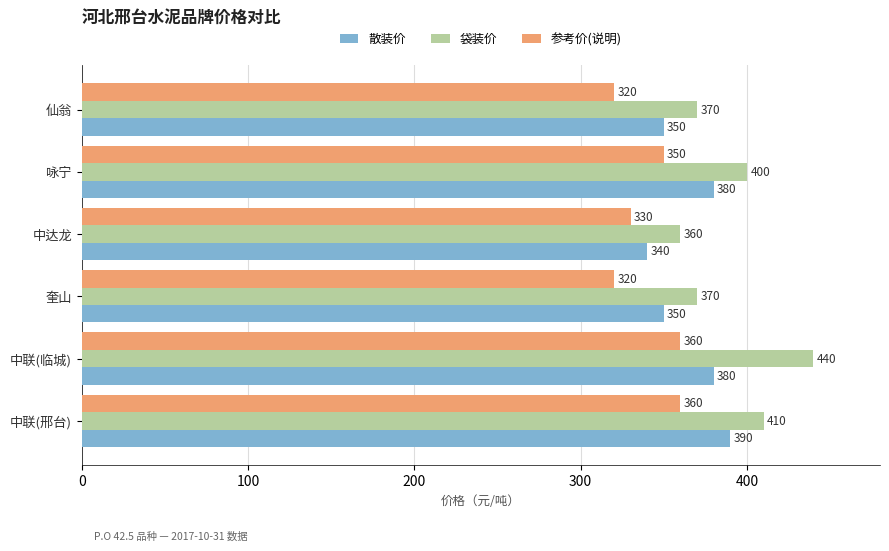

Which category has the highest value in the 袋装价 series?

中联(临城)